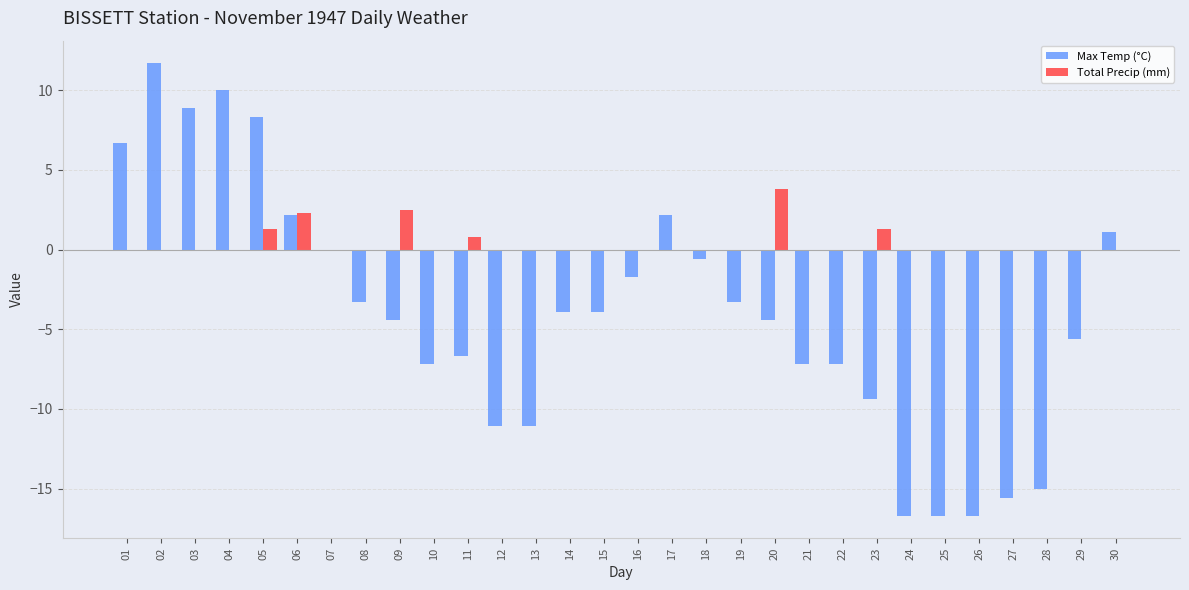

How many data points does each series have?

30